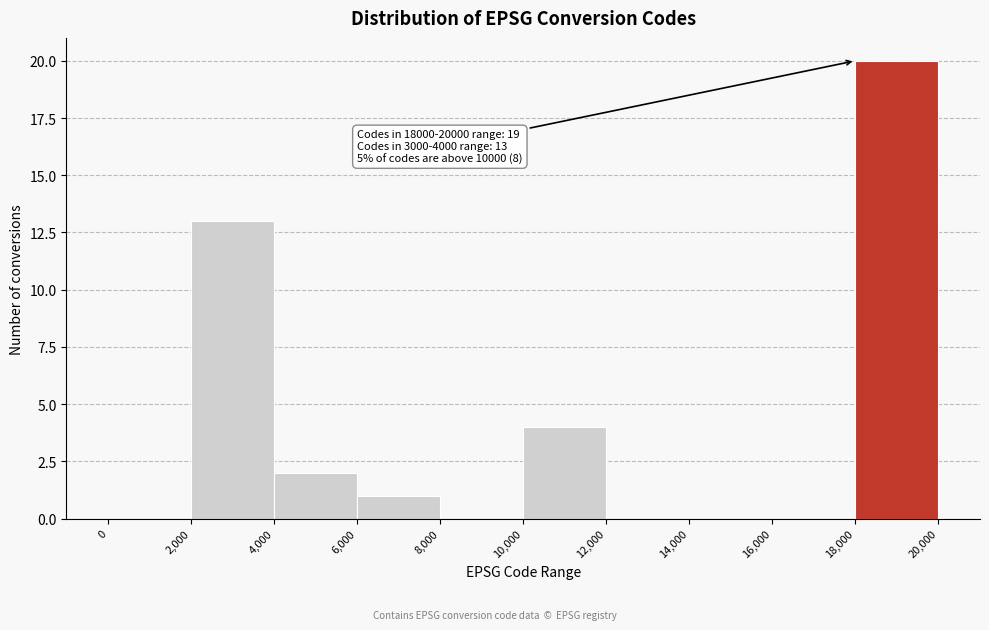

Which range on the x-axis has the tallest bar?

18,000 to 20,000